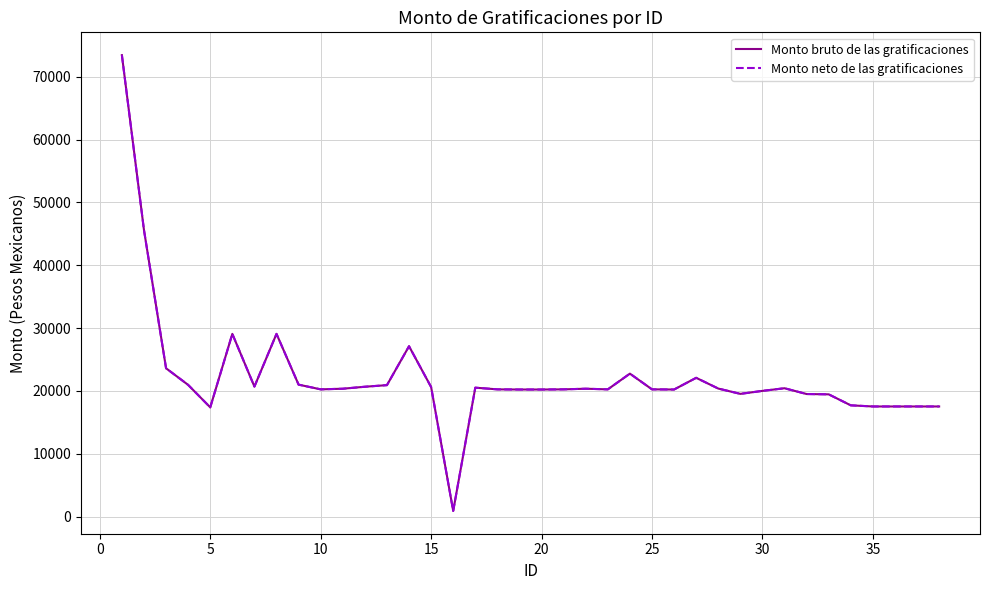

What is the smallest value displayed?

891.0